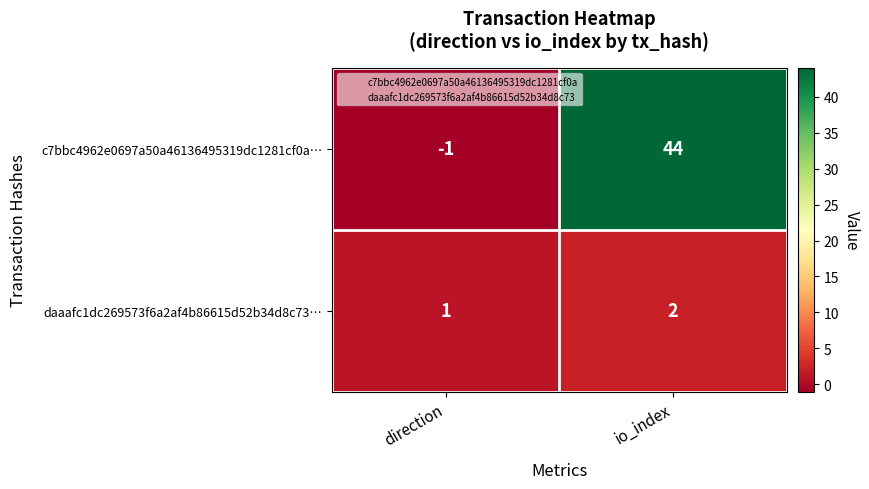

Is the value of c7bbc4962e0697a50a46136495319dc1281cf0a… at direction greater than the value of daaafc1dc269573f6a2af4b86615d52b34d8c73… at io_index?

No